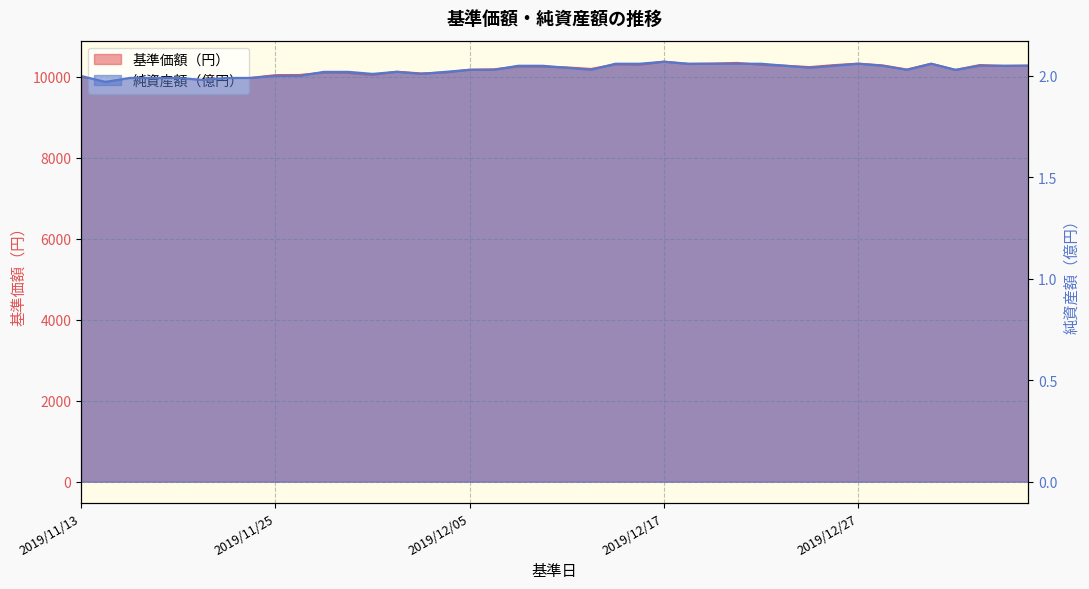

The 純資産額（億円） series shows 2.9 at 2019/11/25. True or false?

False